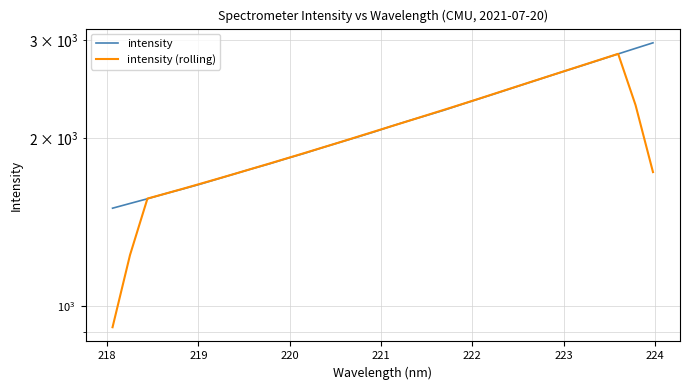

True or false: intensity has more than 0 interior local peaks.

False